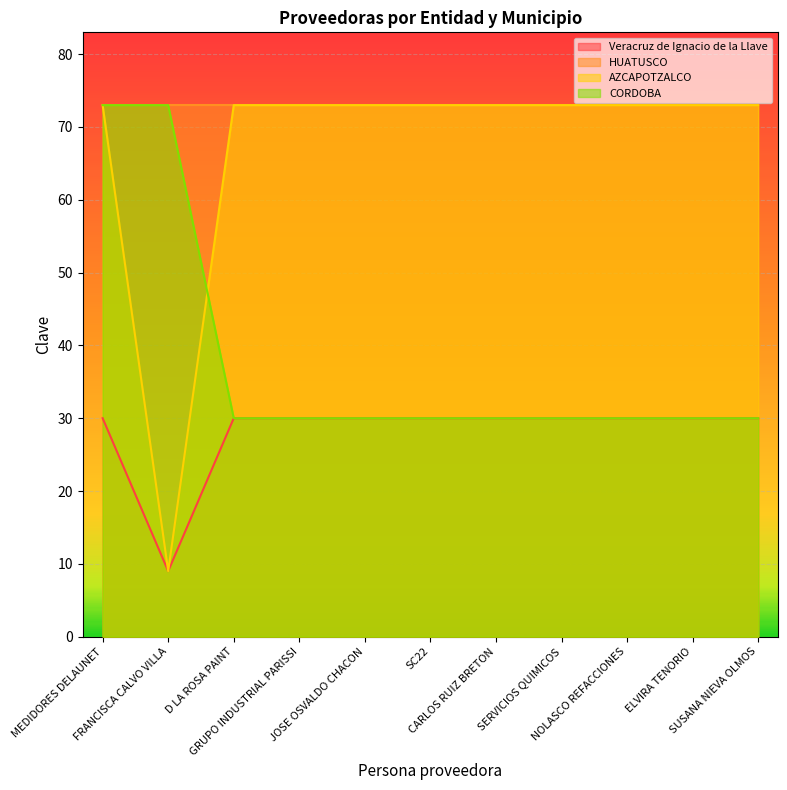

Read the CORDOBA value at ELVIRA TENORIO, to the nearest 10.

30